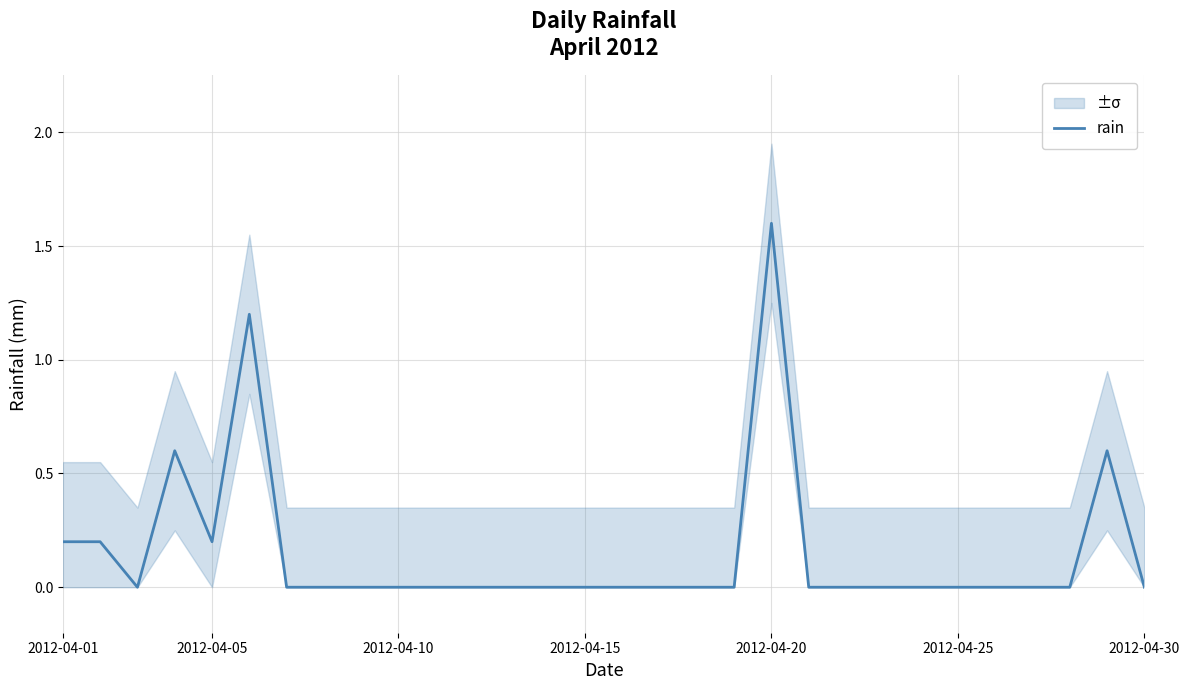

True or false: the data shows 0.0 at 8.

True